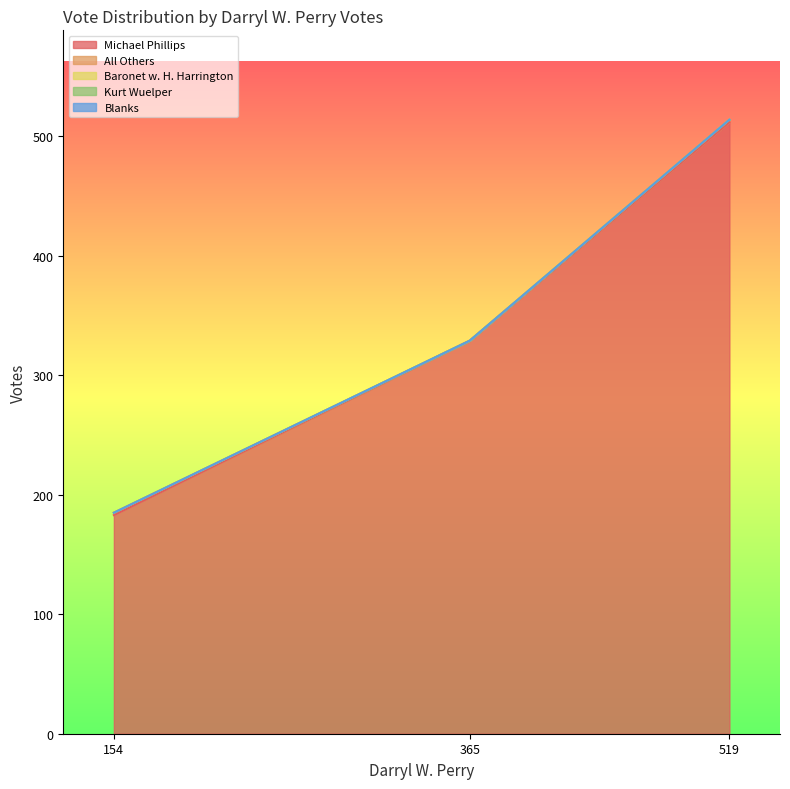

Which series changed the most between 154 and 365?

Michael Phillips